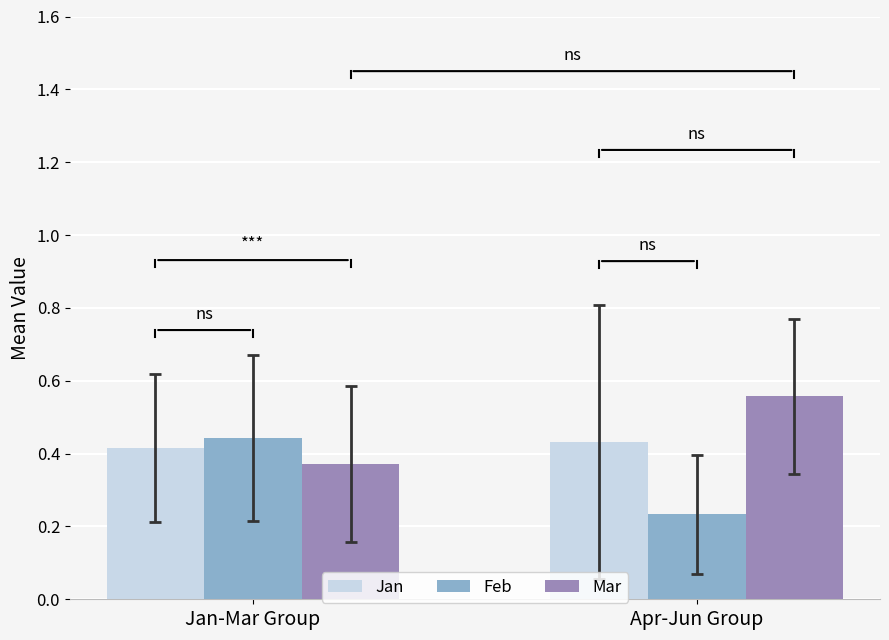

The value of Mar at Jan-Mar Group is 0.6. True or false?

False